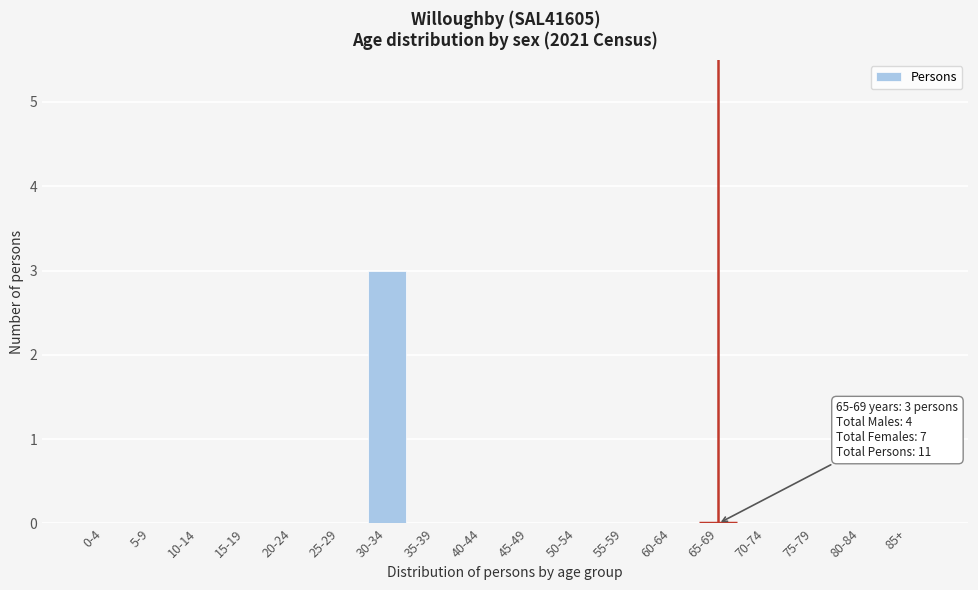

Reading right to left, extract all data points from this chart.

85+=0	80-84=0	75-79=0	70-74=0	65-69=0	60-64=0	55-59=0	50-54=0	45-49=0	40-44=0	35-39=0	30-34=3	25-29=0	20-24=0	15-19=0	10-14=0	5-9=0	0-4=0